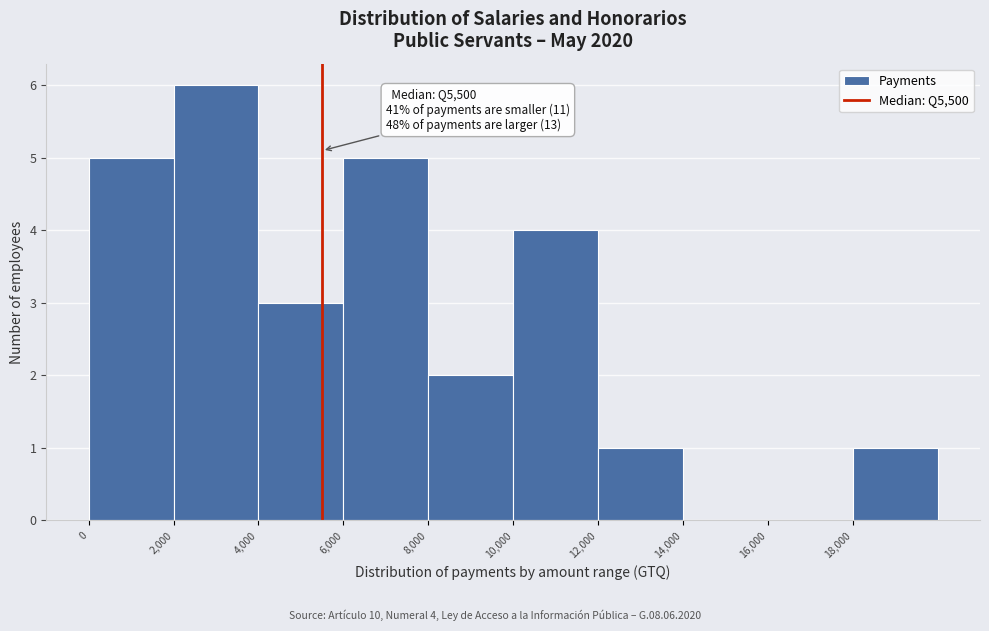

Which range on the x-axis has the tallest bar?

2000 to 4000